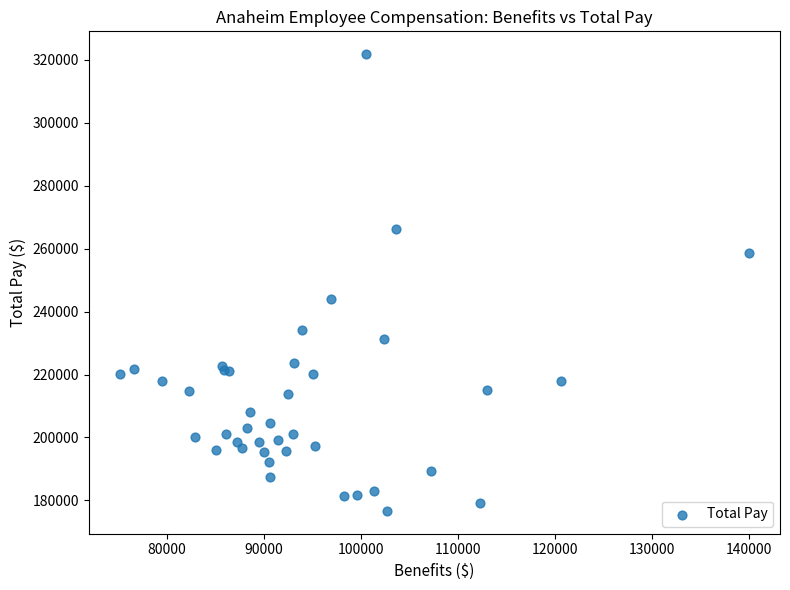

What Y value in the scatter plot is closest to 249226?

244081.1